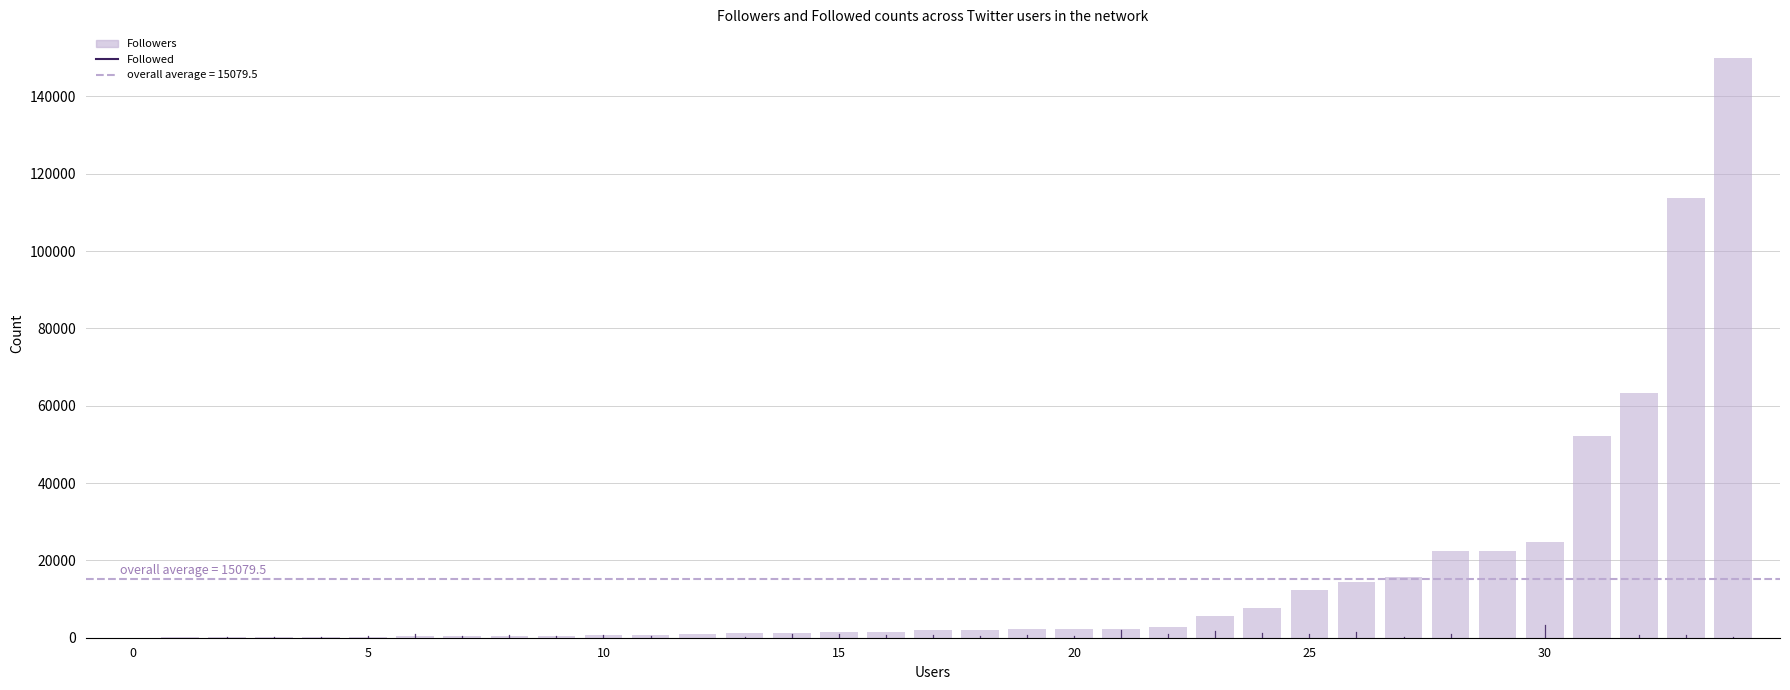

Are the bars horizontal?

No